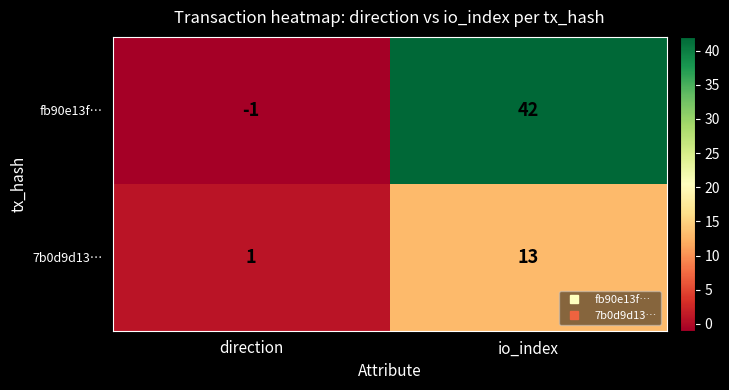

List the series in order of their overall mean, highest first.

fb90e13f…, 7b0d9d13…